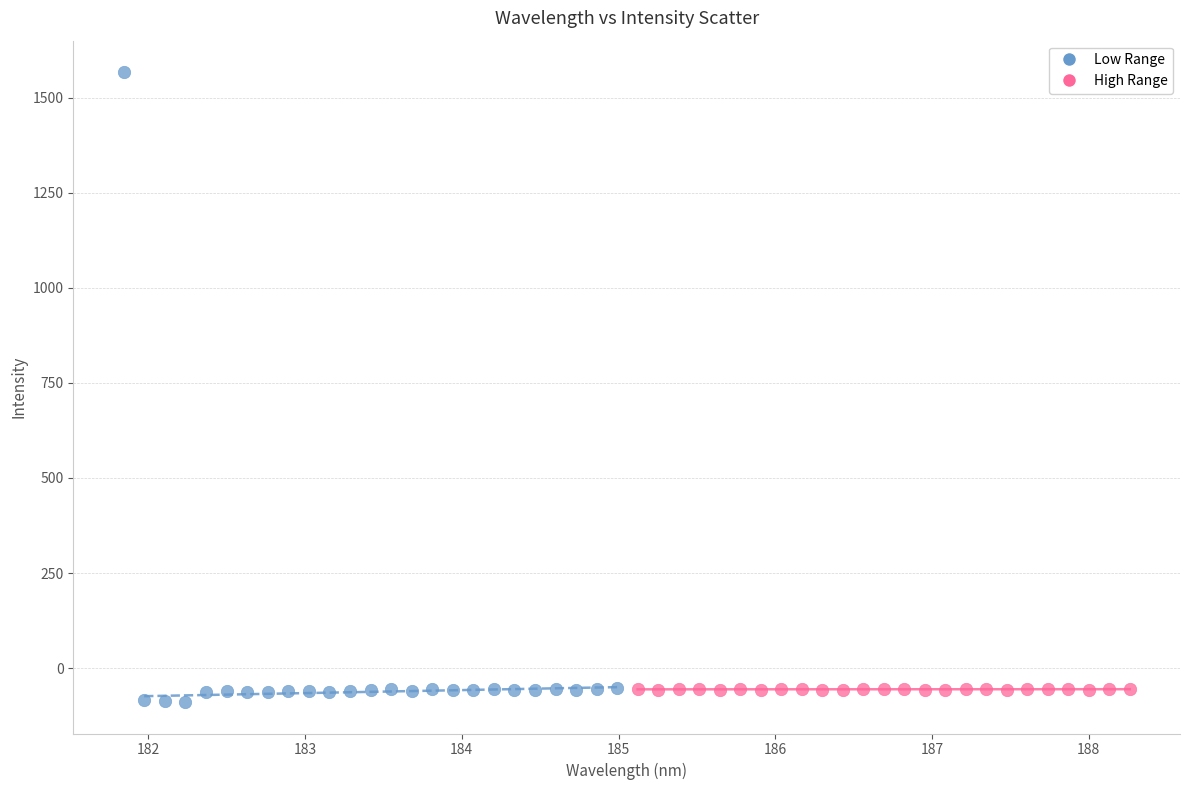

Which series has the largest Y range (max minus min)?

Low Range